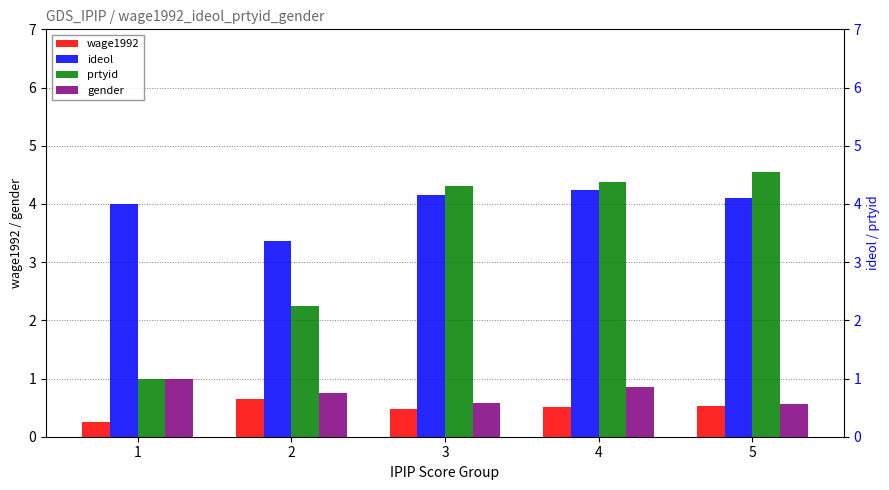

Which series changed the most between 3 and 5?

prtyid